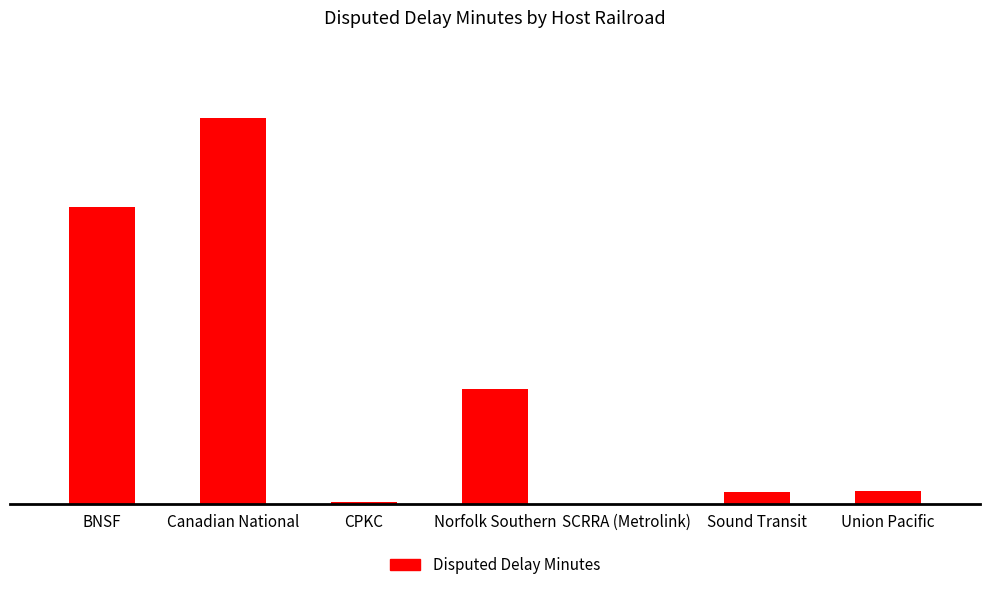

Are the bars horizontal?

No